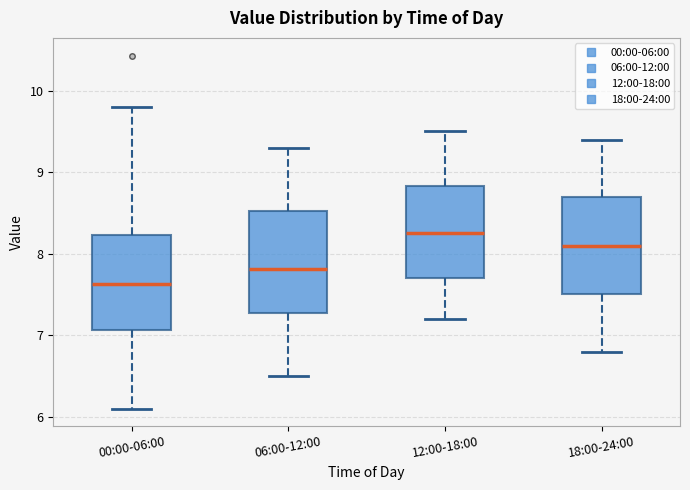

Where is the lower edge of the box for 12:00-18:00 on the y-axis? The values are not printed on the chart, so give them approximately, as read against the axis.

7.7